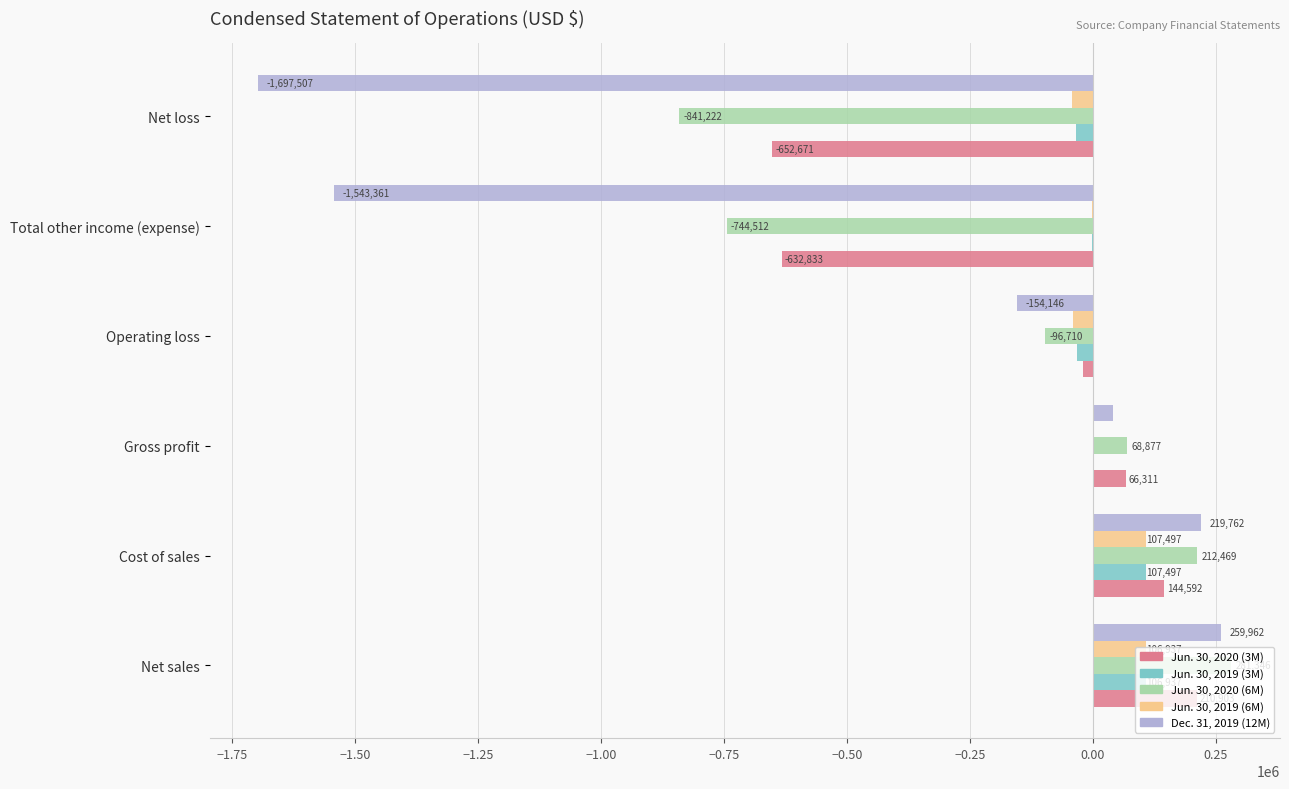

The Dec. 31, 2019 (12M) series shows -273894 at Operating loss. True or false?

False